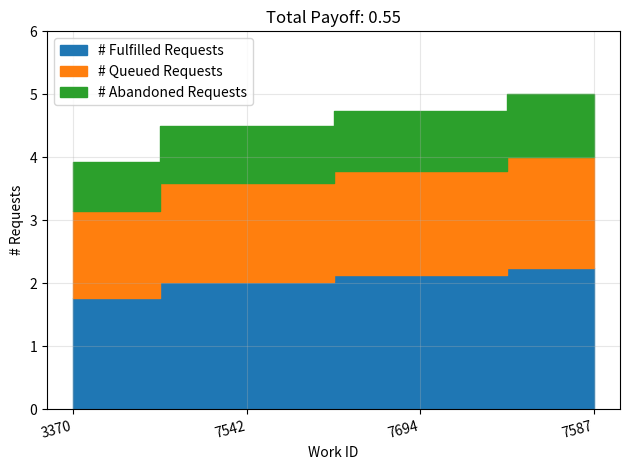

Reading right to left, what are all the values shown in this chart?

7587=2.2	7694=2.1	7542=2.0	3370=1.8